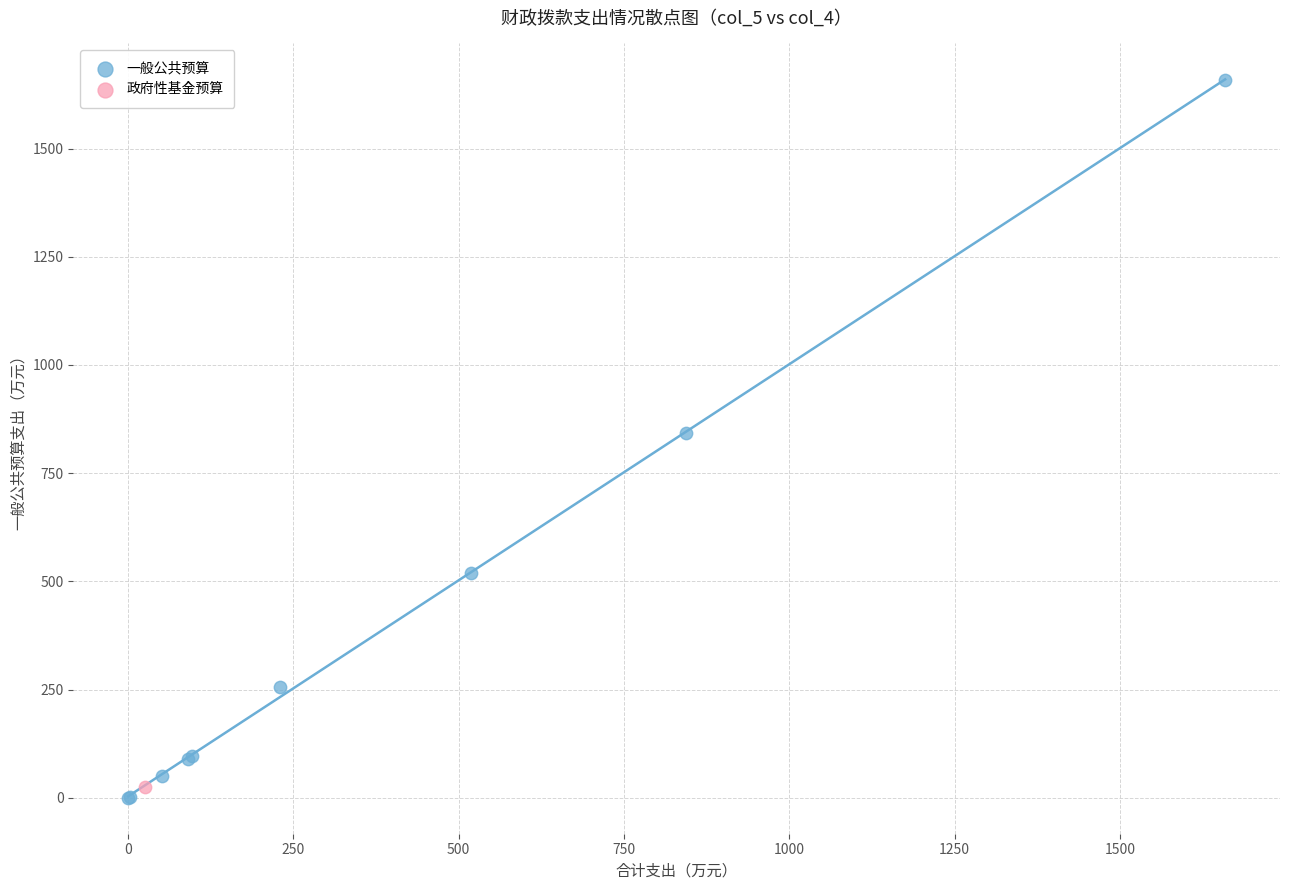

What are all the series names shown in the legend?

一般公共预算, 政府性基金预算